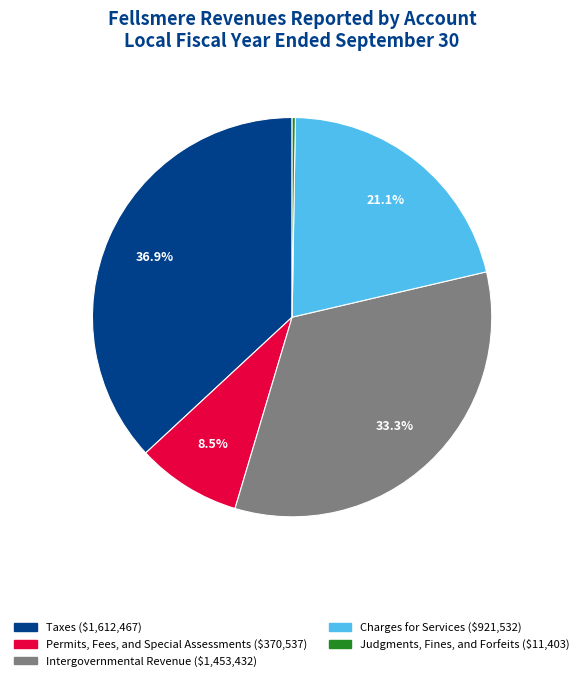

Is it true that Taxes is 37% of the pie?

True